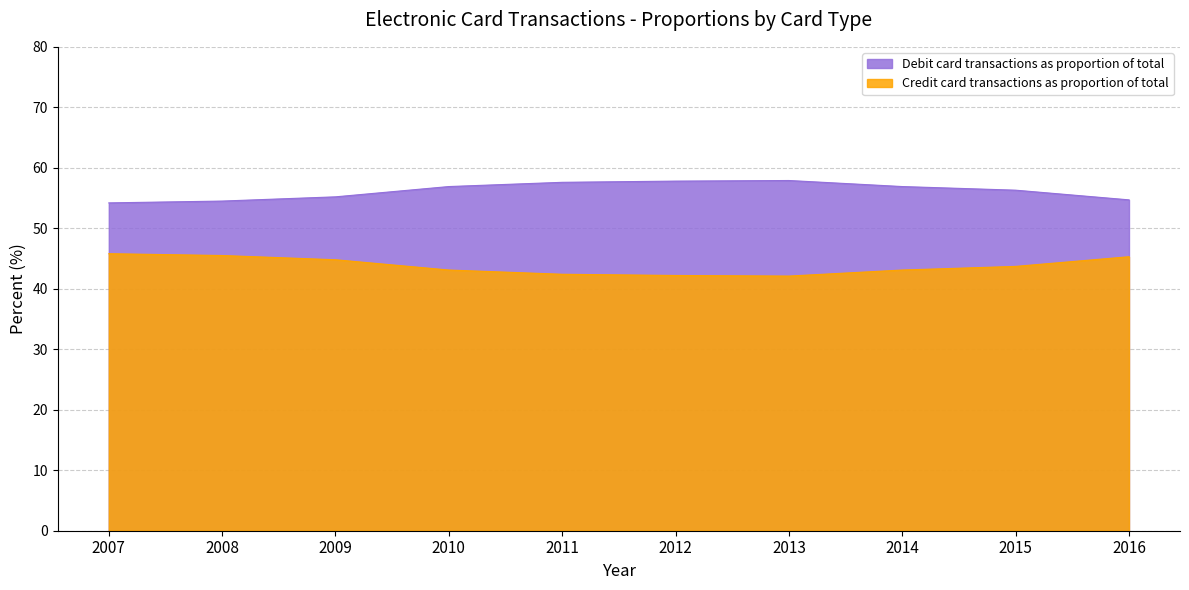

At which label is Debit card transactions as proportion of total closest to 56?

2015